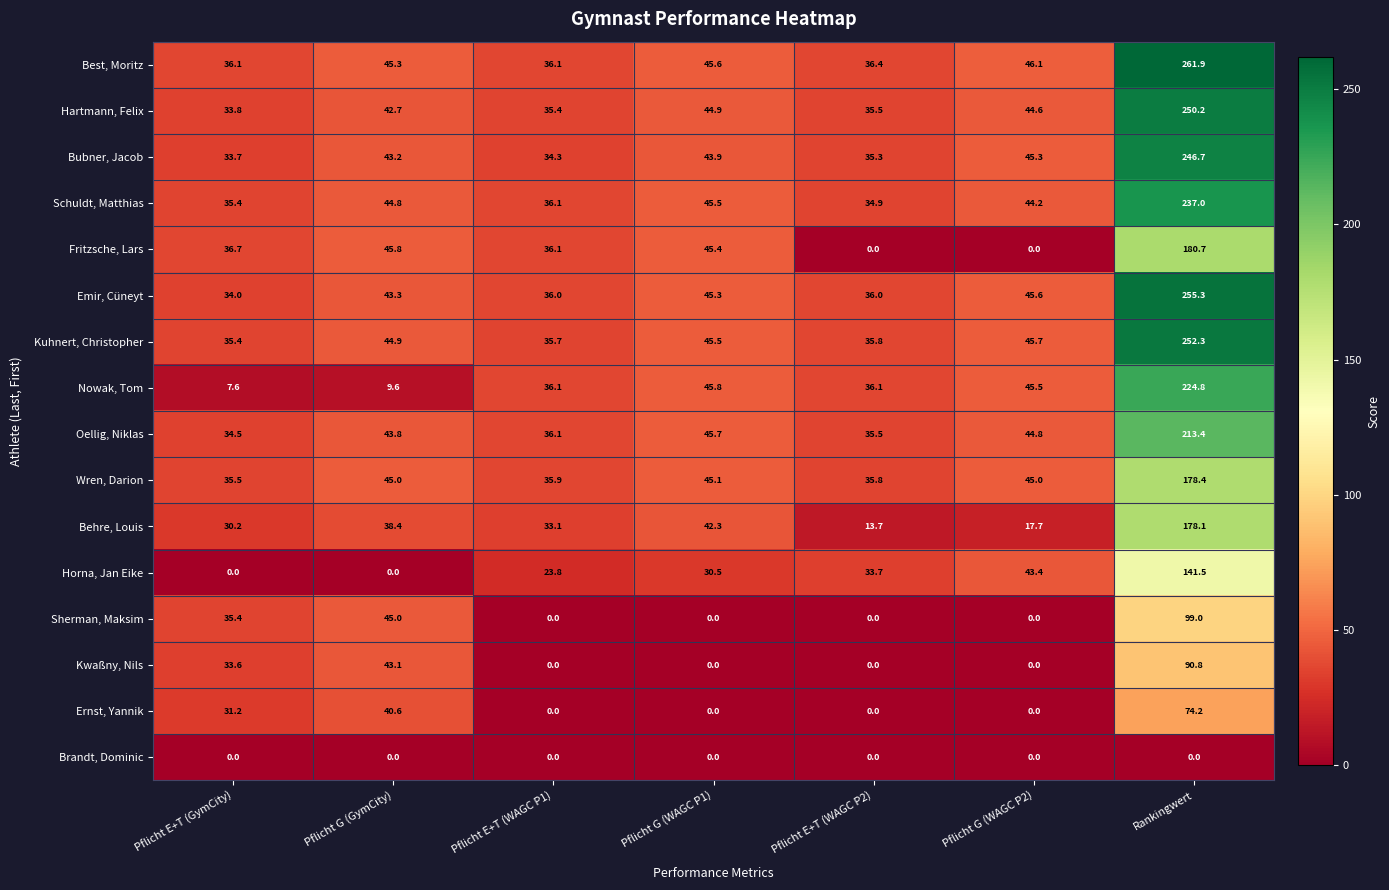

What is the difference between the Kuhnert, Christopher values at Pflicht E+T (GymCity) and Pflicht G (GymCity)?

9.5